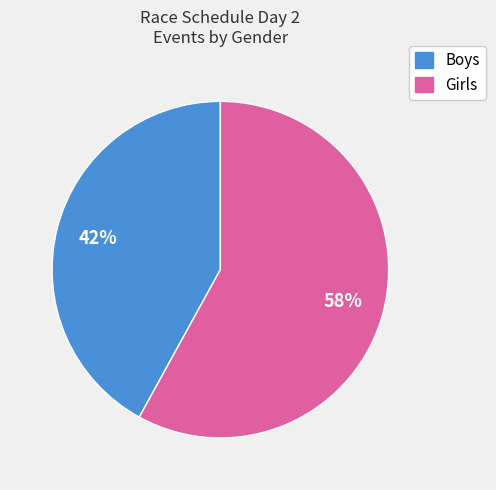

Approximately how many times larger is the value at Boys compared to Girls?

0.7